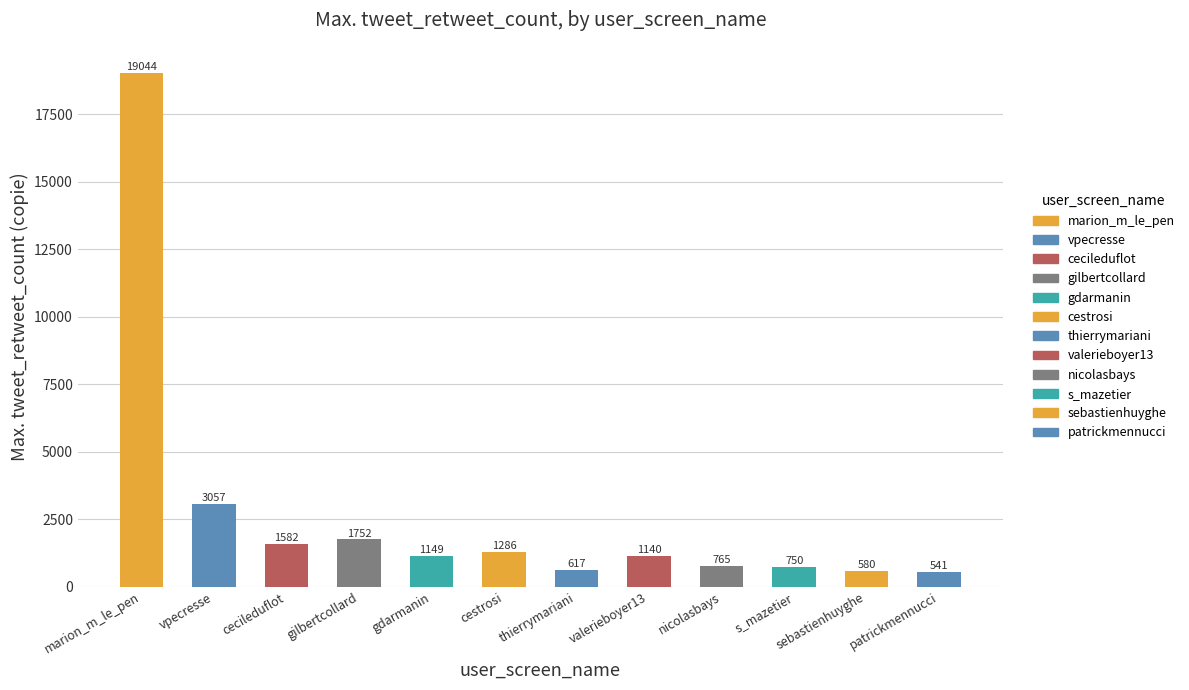

How many bars are there in total?

12